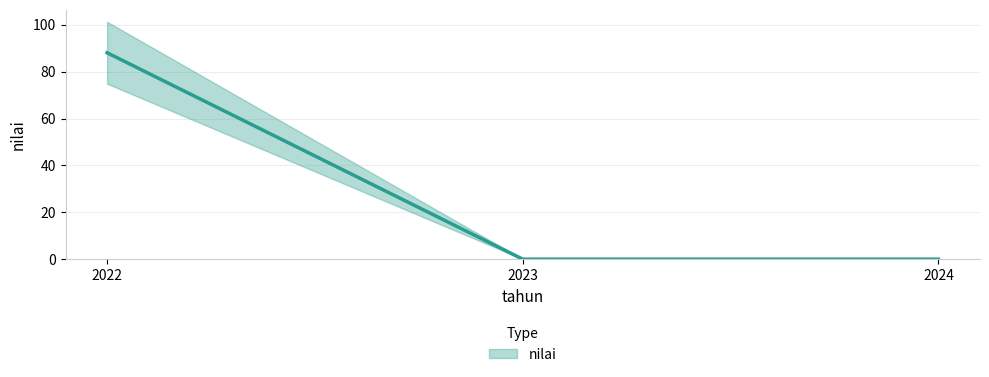

Reading left to right, transcribe all the data shown in this chart.

2022=88.1	2023=0.0	2024=0.0